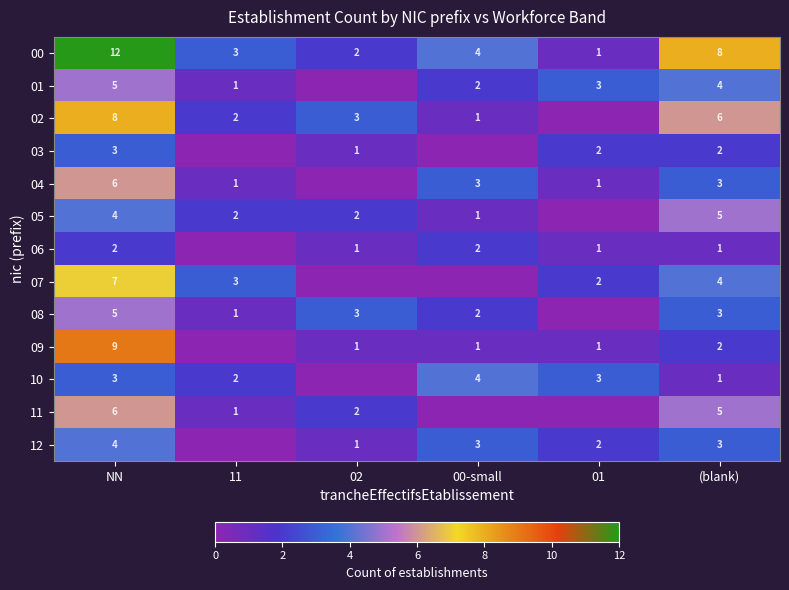

Is the value of 11 at (blank) greater than the value of 01 at 00-small?

Yes